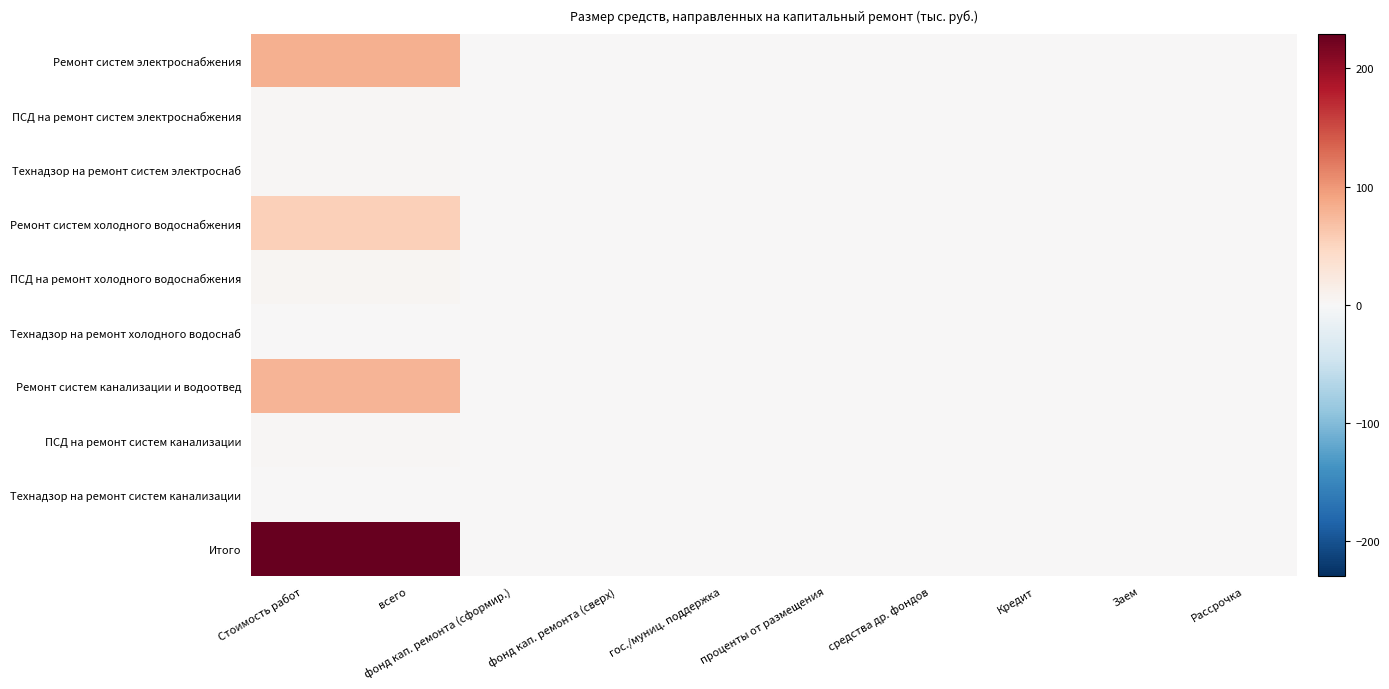

What is the maximum value shown in the chart?

229.5